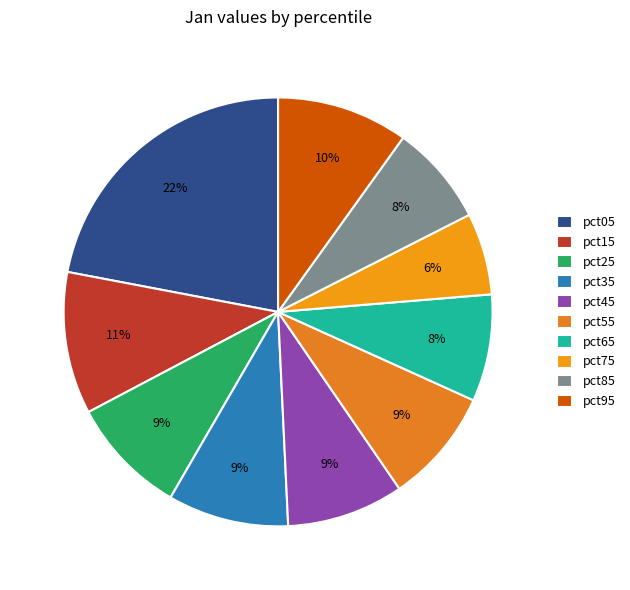

What is the largest slice in the pie chart?

pct05